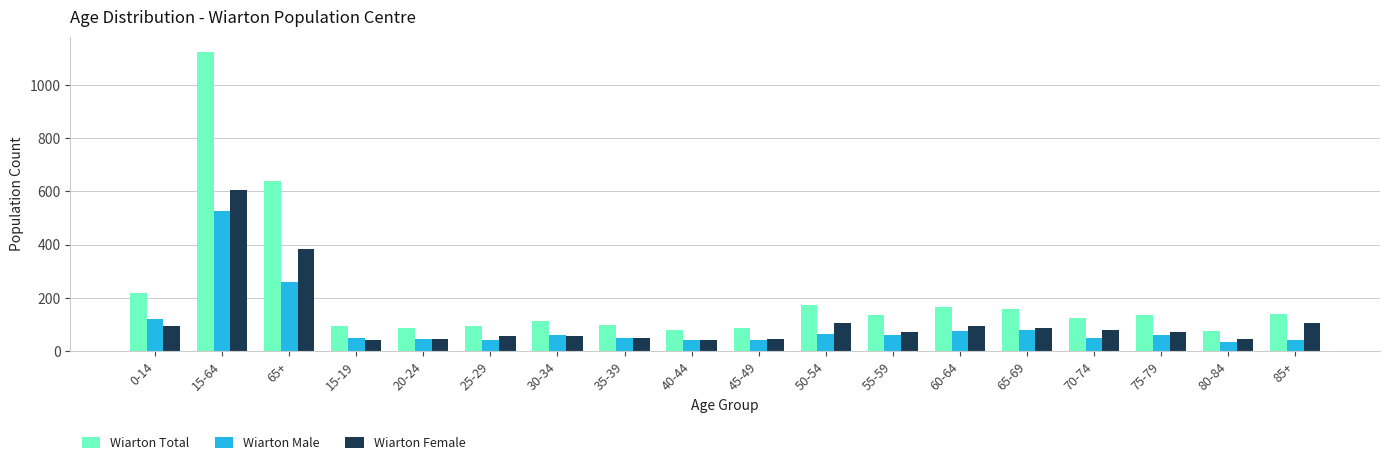

What is the total value across all series at 0-14?

435